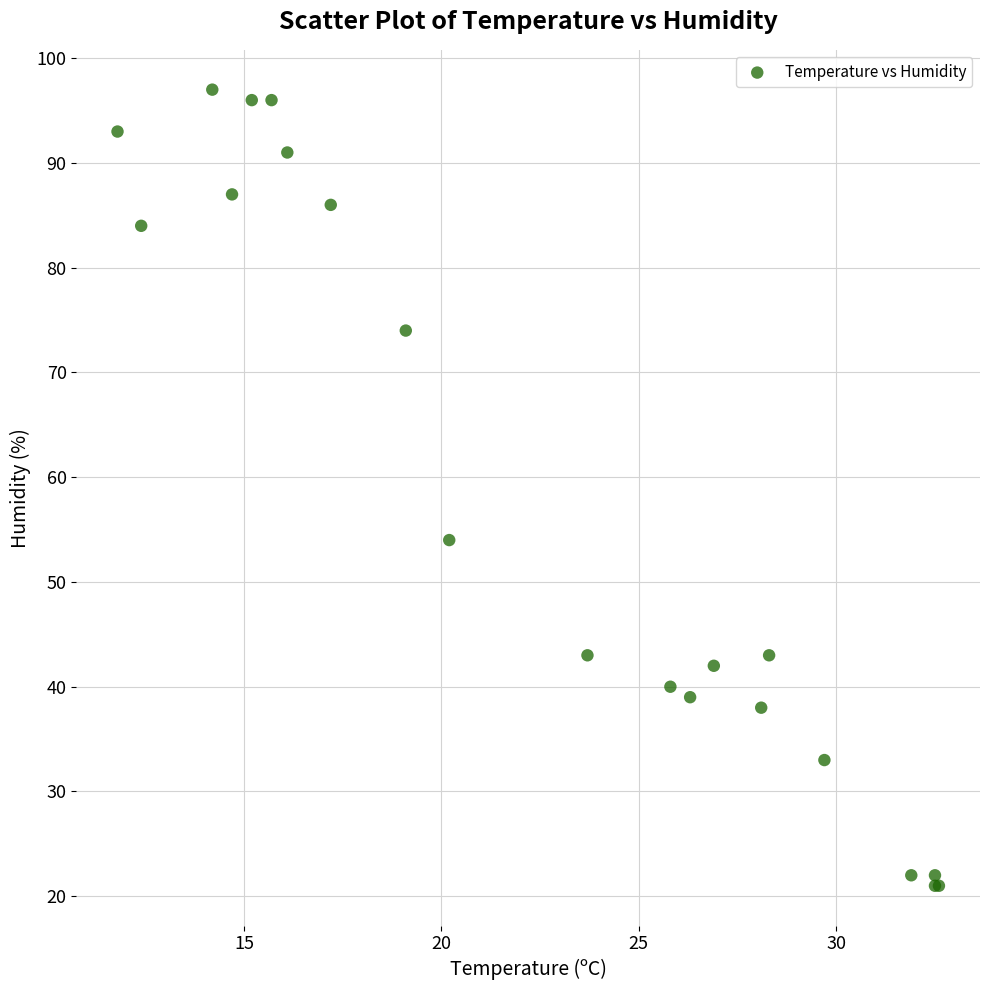

What Y value in the scatter plot is closest to 59?

54